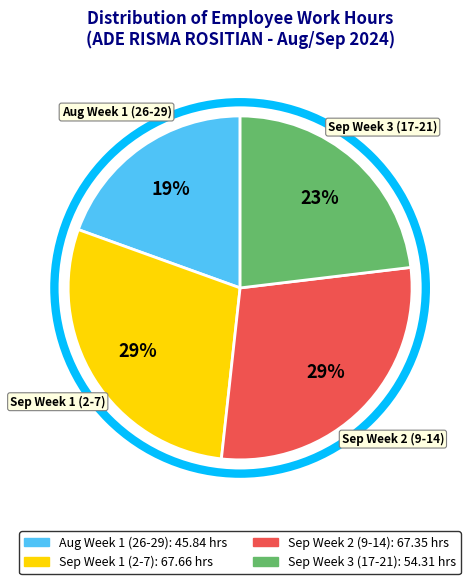

Does any single category account for the majority?

No